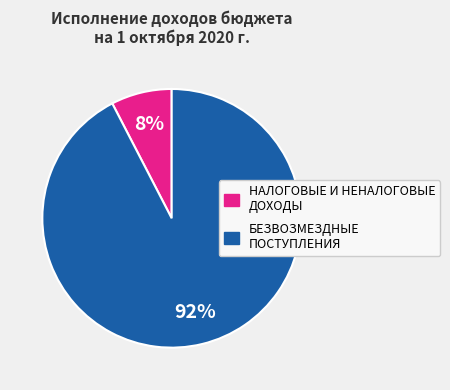

What is the largest slice in the pie chart?

БЕЗВОЗМЕЗДНЫЕ ПОСТУПЛЕНИЯ